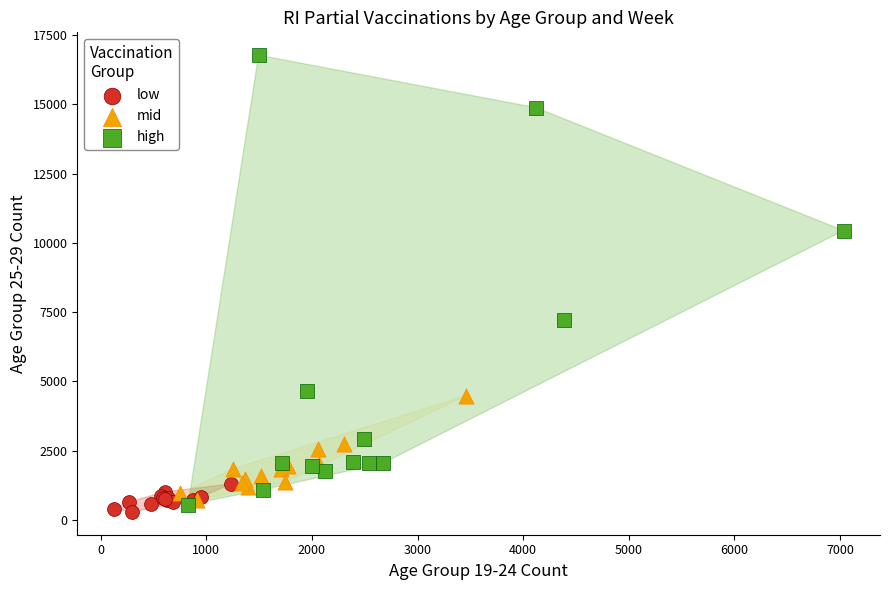

Which series contains the highest Y value?

high